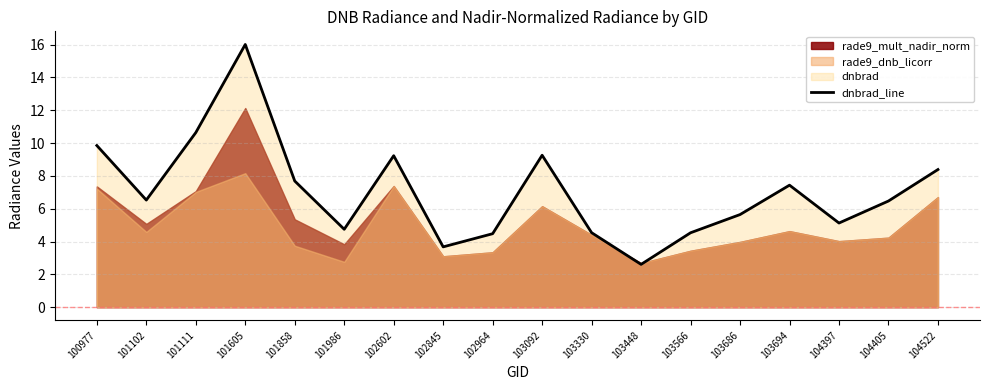

What is the lowest value of the dnbrad_line series?

2.6